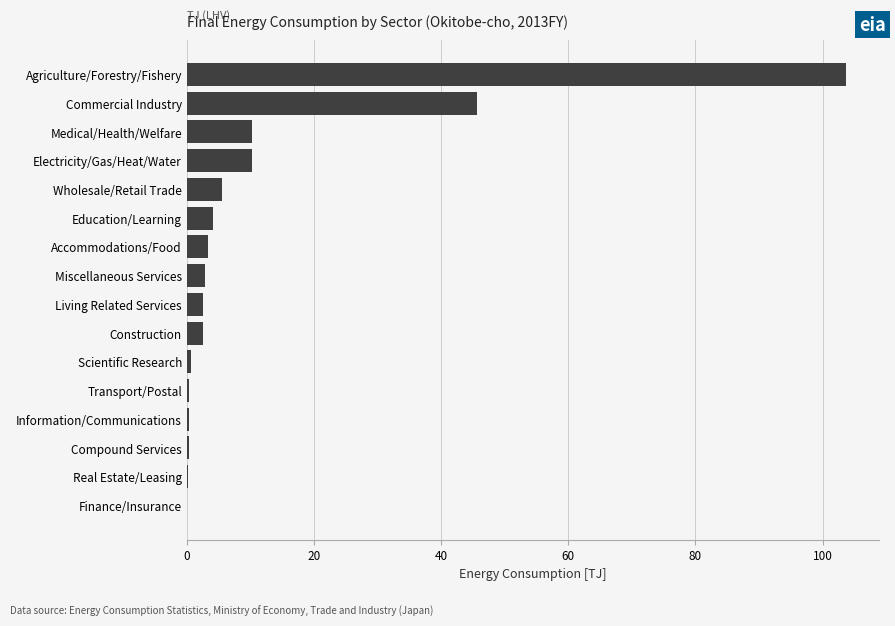

Between Agriculture/Forestry/Fishery and Finance/Insurance, which is larger?

Agriculture/Forestry/Fishery